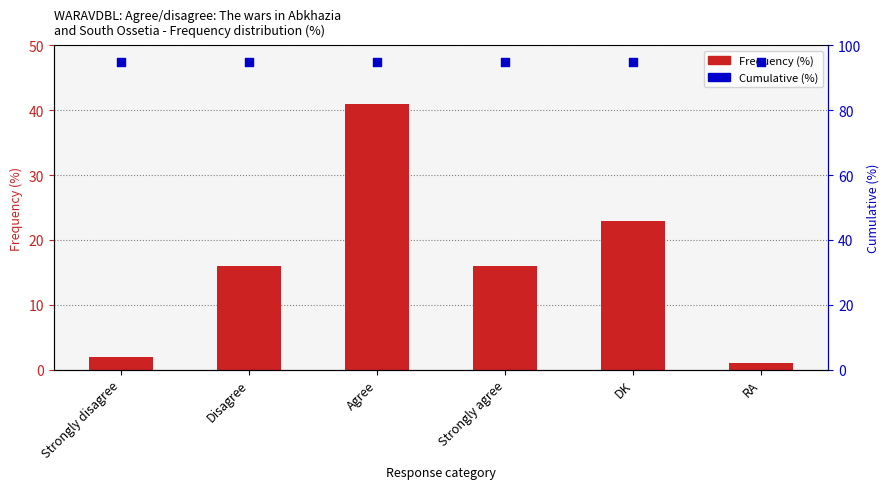

At how many categories does at least one series exceed 41?

6